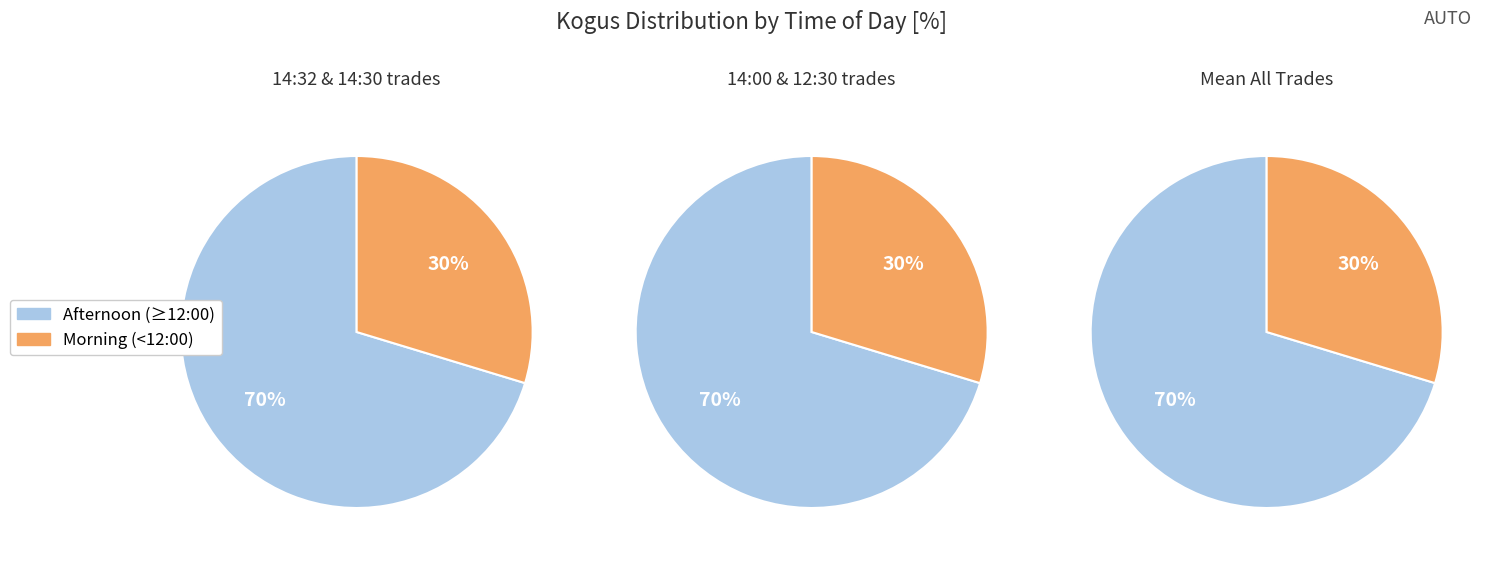

Is it true that 14:32:23 is 52% of the pie?

False